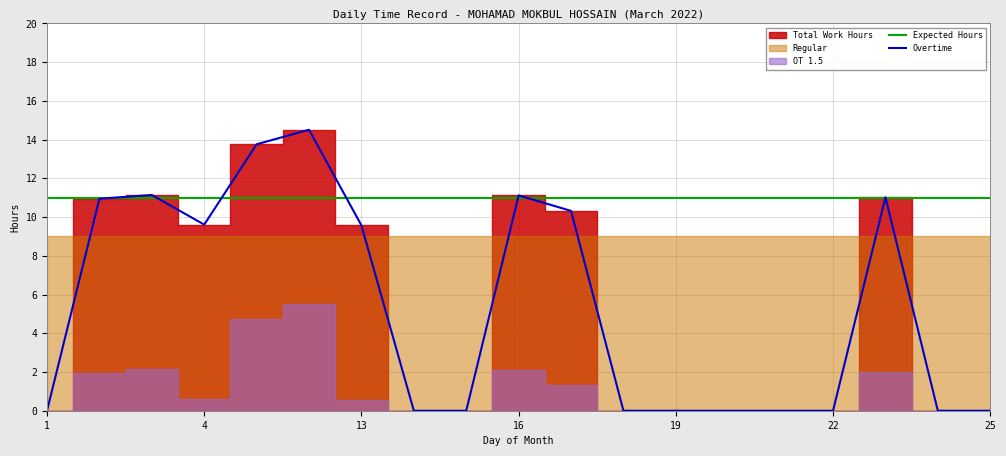

Reading left to right, transcribe all the data shown in this chart.

Expected Hours: 11.0	11.0	11.0	11.0	11.0	11.0	11.0	11.0	11.0	11.0	11.0	11.0	11.0	11.0	11.0	11.0	11.0	11.0	11.0
Overtime: 0.0	10.9	11.1	9.6	13.8	14.5	9.6	0.0	0.0	11.1	10.3	0.0	0.0	0.0	0.0	0.0	11.0	0.0	0.0